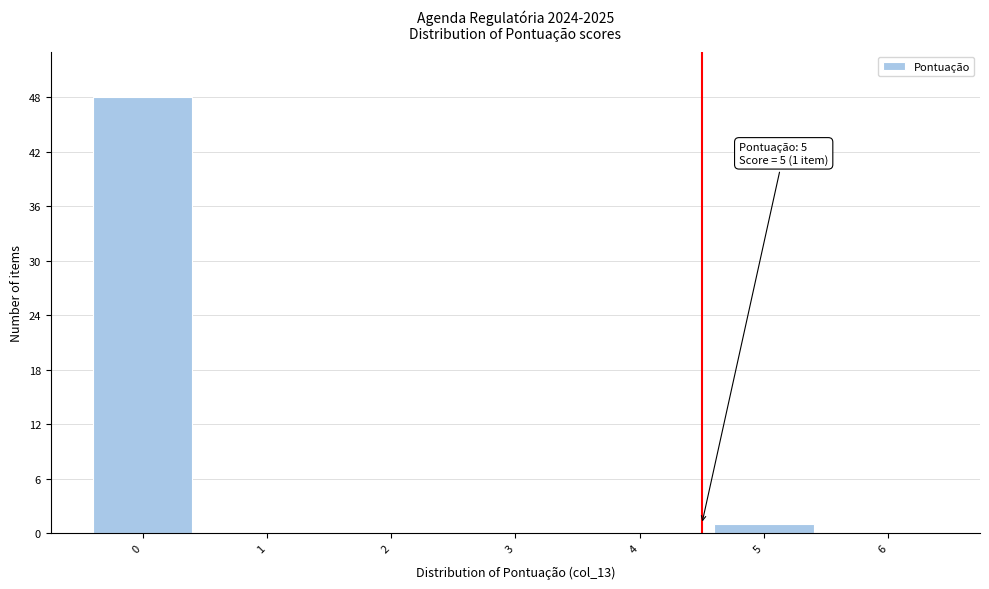

Reading left to right, transcribe all the data shown in this chart.

0=48	1=0	2=0	3=0	4=0	5=1	6=0